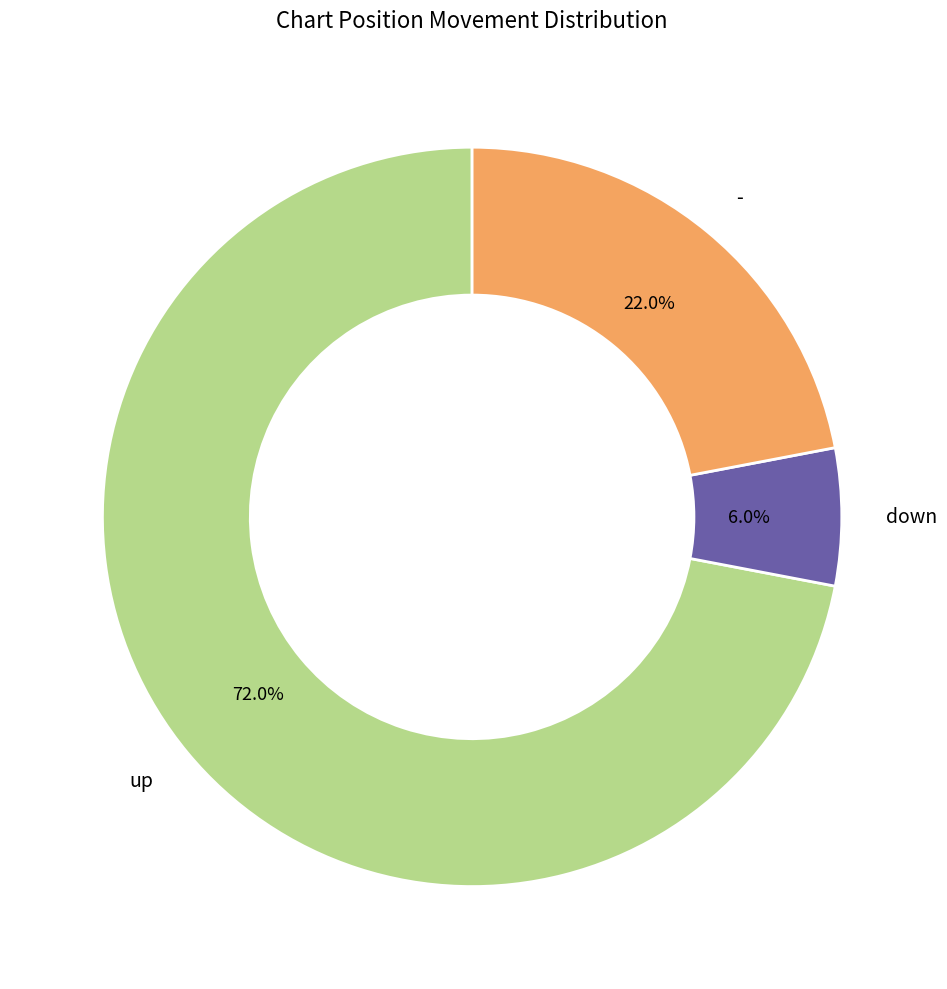

Count the number of slices in the pie.

3